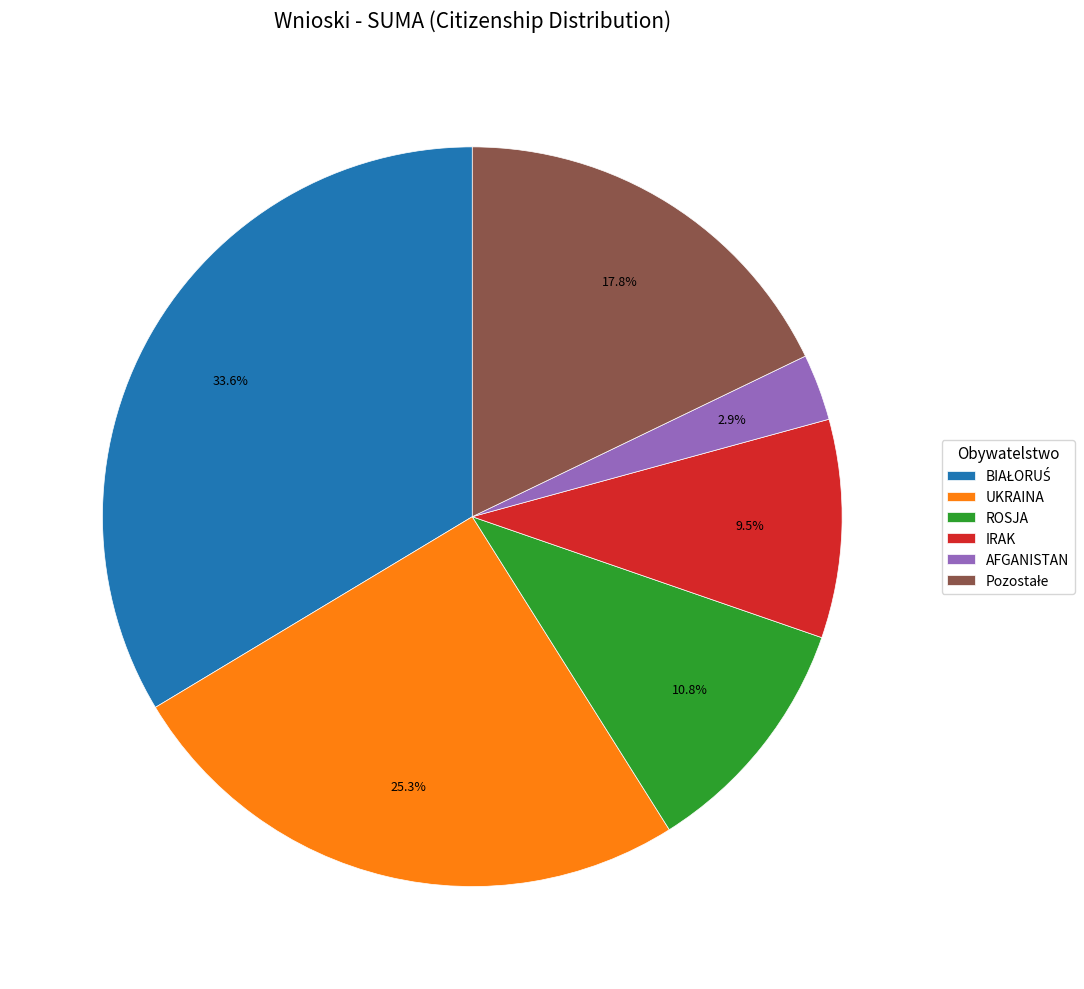

Is there any slice that represents more than half of the pie?

No